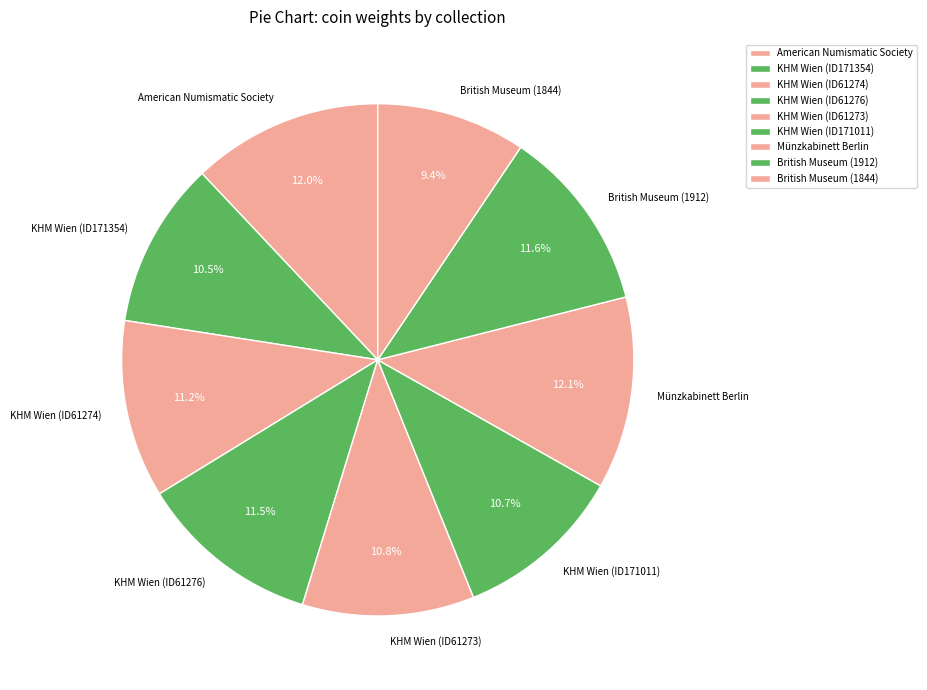

True or false: British Museum (1844) accounts for 9% of the total.

True